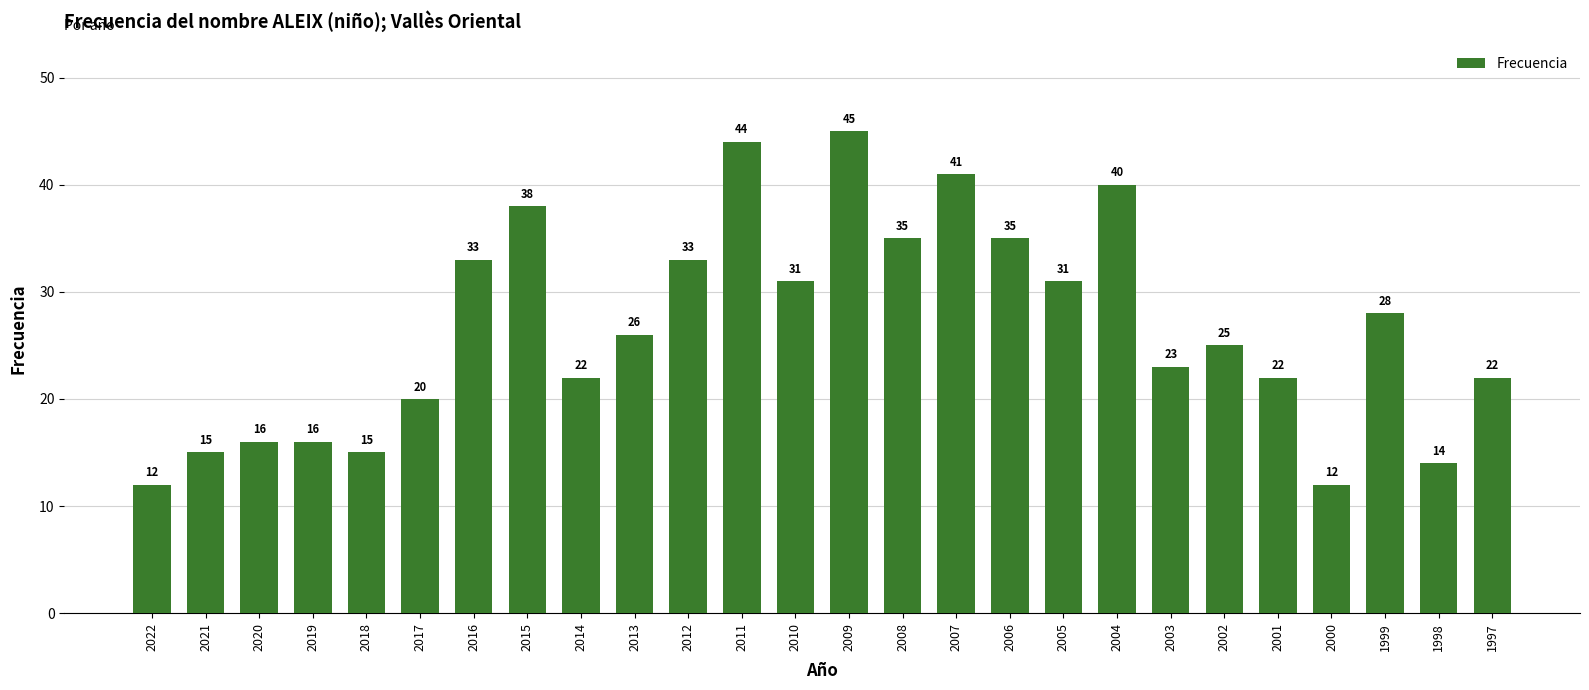

Are the bars horizontal?

No